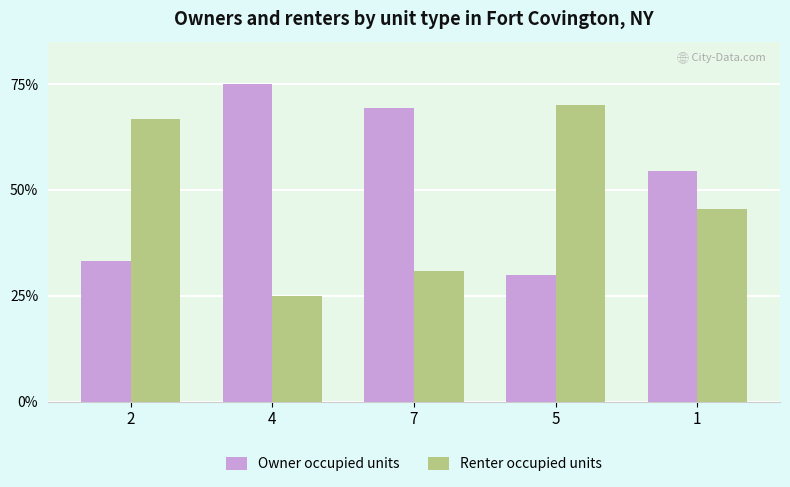

What is the difference between the Owner occupied units values at 4 and 1?

20.5